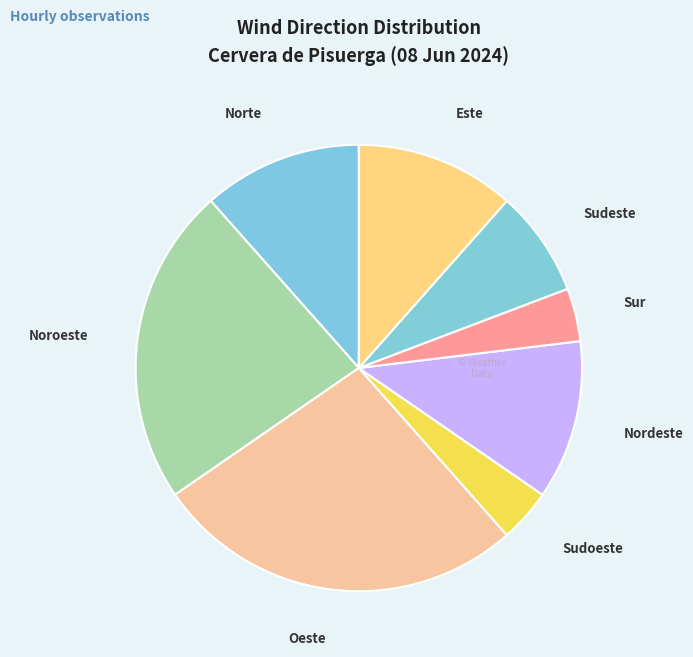

How many segments does this pie chart have?

8